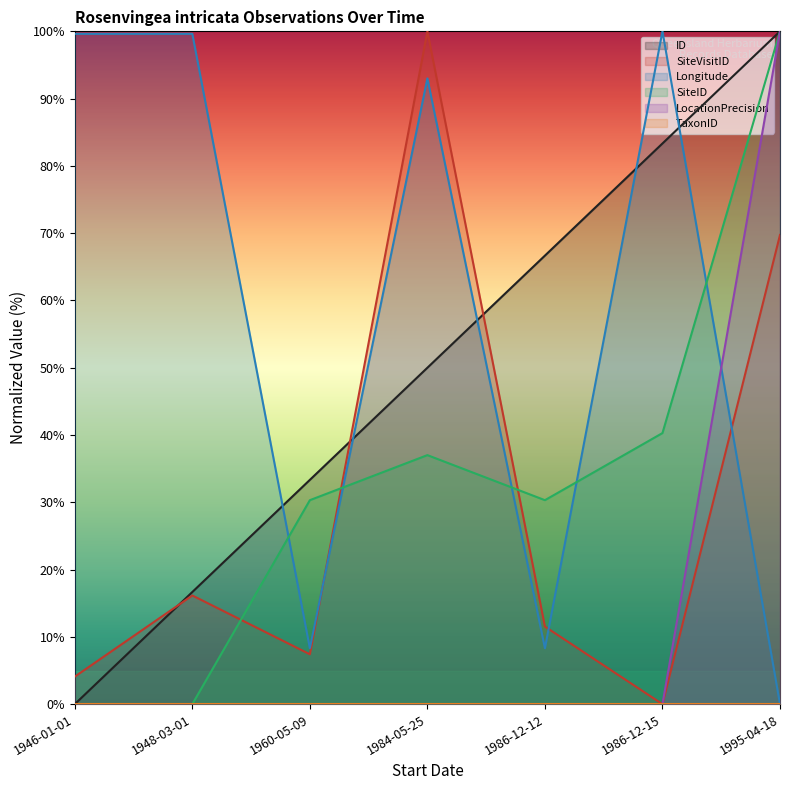

How many data points in SiteVisitID are above 11?

4